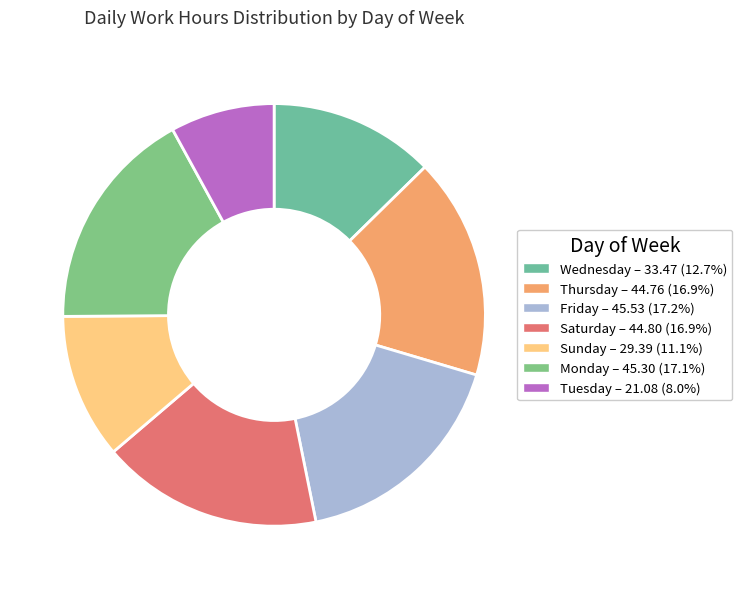

How many slices are in this pie chart?

7